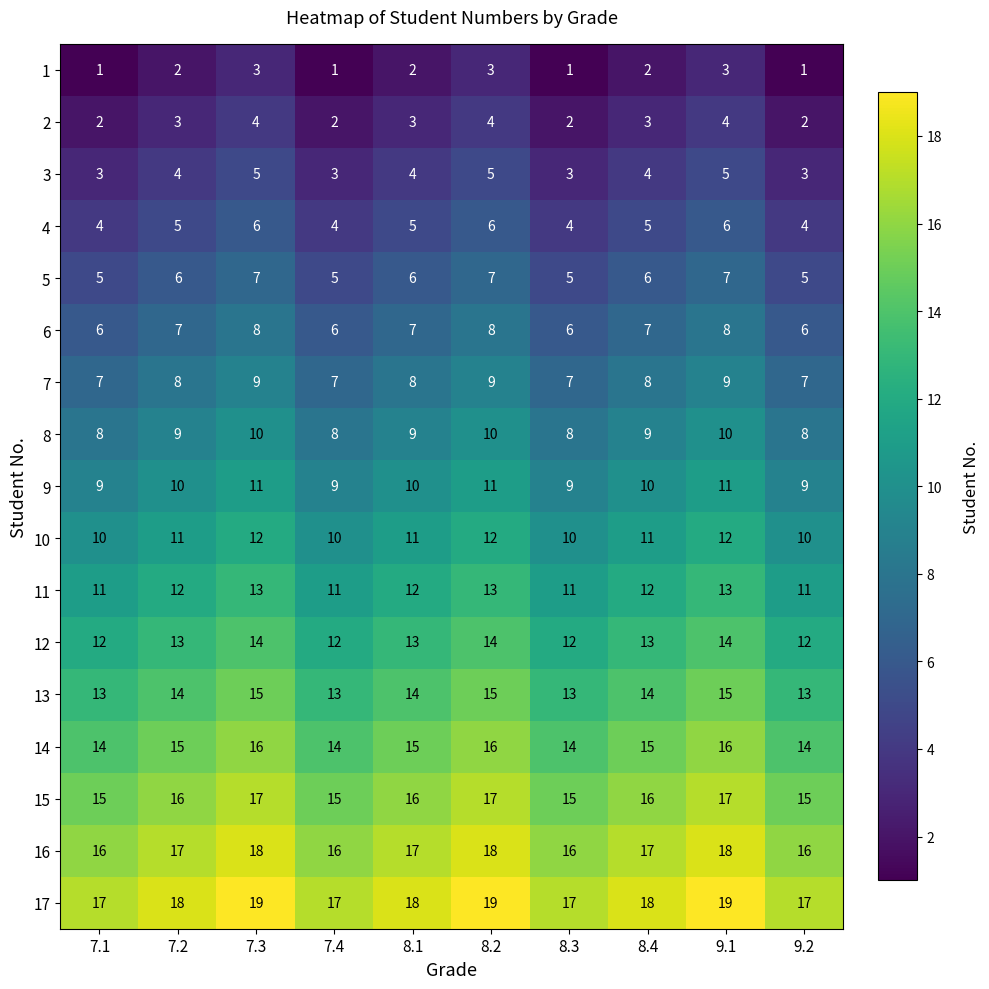

The 8 series shows 3 at 7.1. True or false?

False